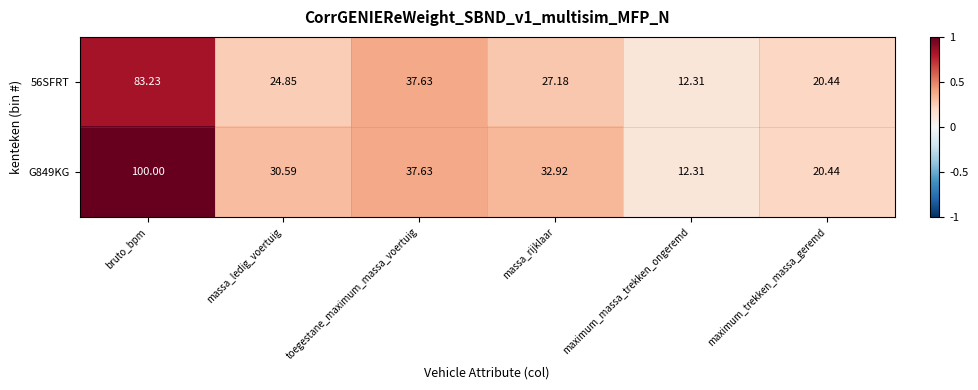

Where is G849KG nearest to the value 56?

toegestane_maximum_massa_voertuig